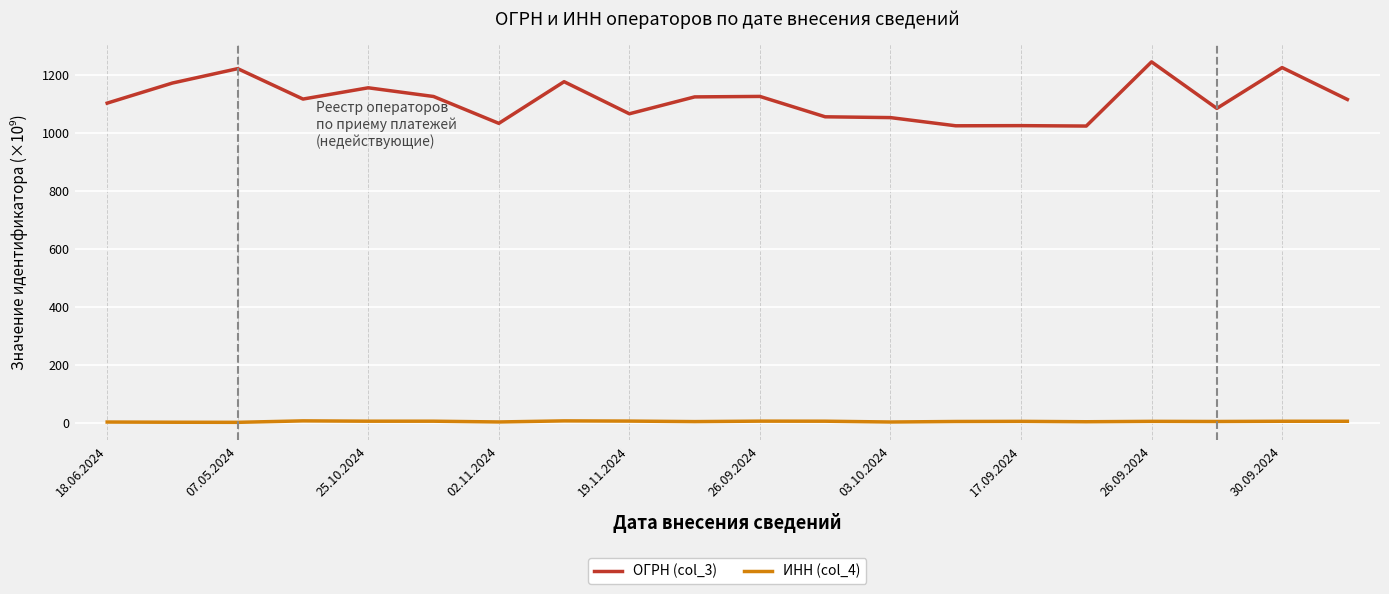

List the series in order of their overall mean, highest first.

ОГРН (col_3), ИНН (col_4)